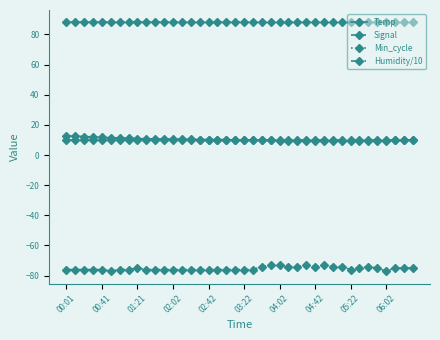

True or false: Signal and Temp intersect in this chart.

False